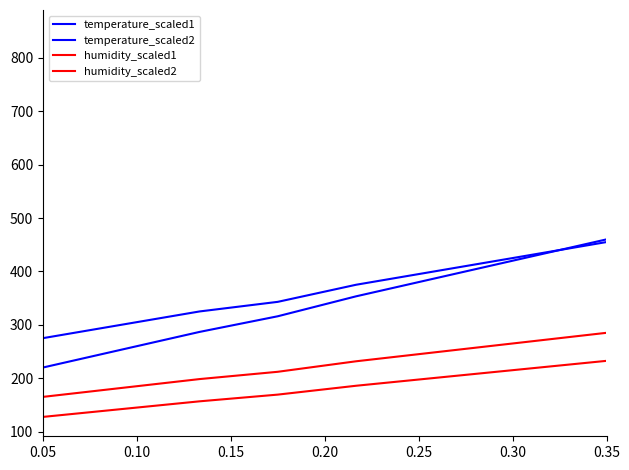

How many lines are shown in the chart?

4